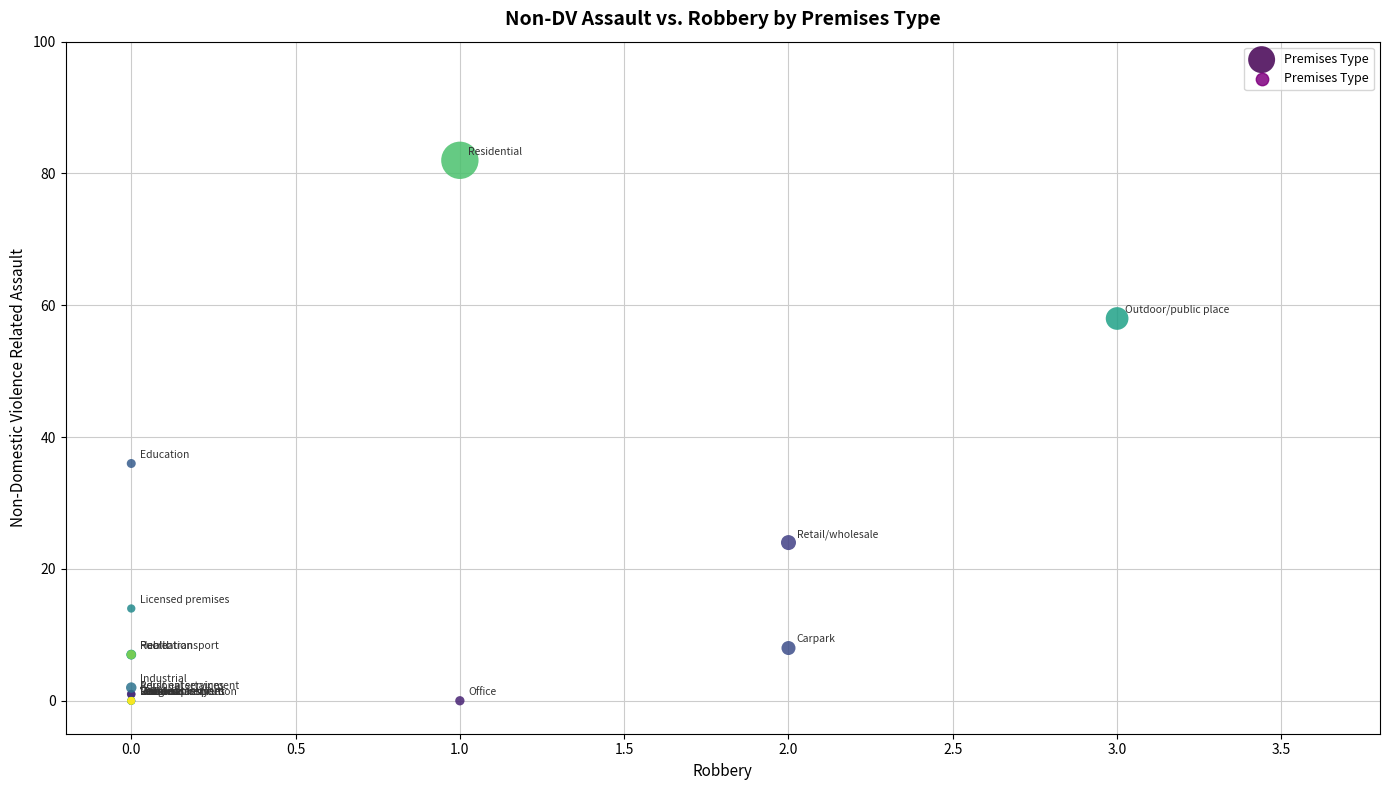

What Y value in the scatter plot is closest to 41?

36